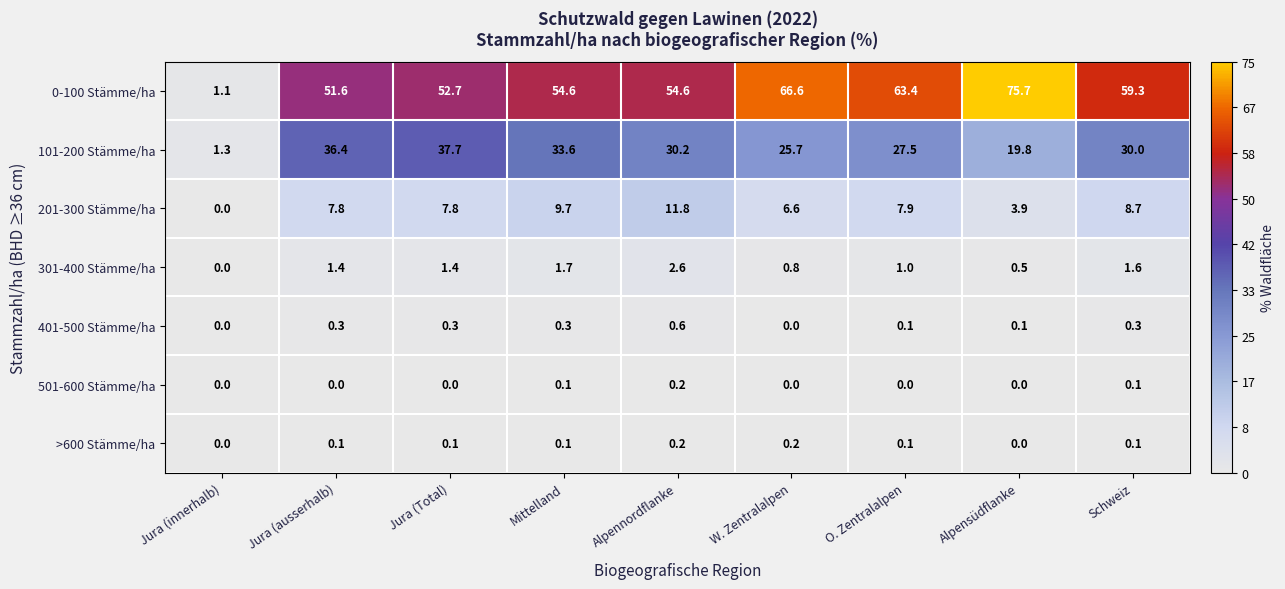

What is the sum of the 301-400 Stämme/ha values at Jura (innerhalb) and Jura (Total)?

1.4